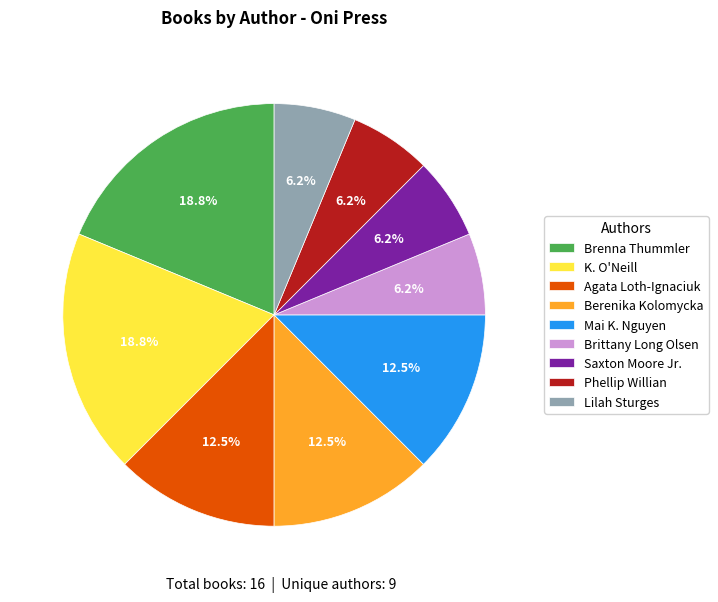

Which has a higher value, Lilah Sturges or K. O'Neill?

K. O'Neill